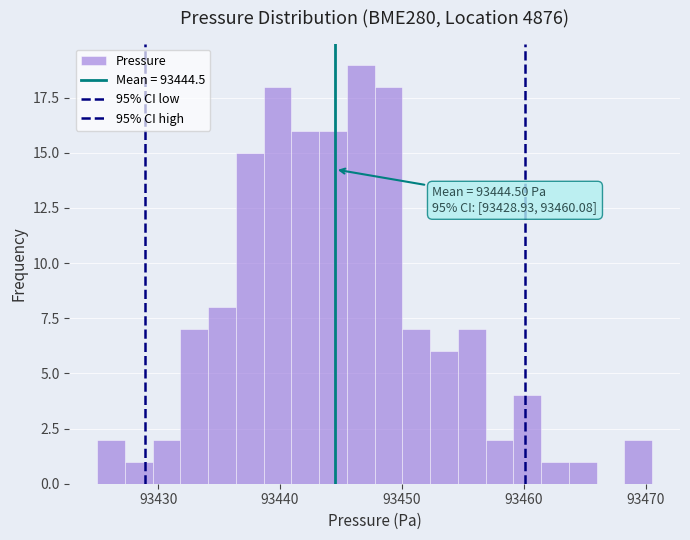

Around what value on the x-axis is the tallest bar? Give the approximate position of its centre, as read against the axis.

93447